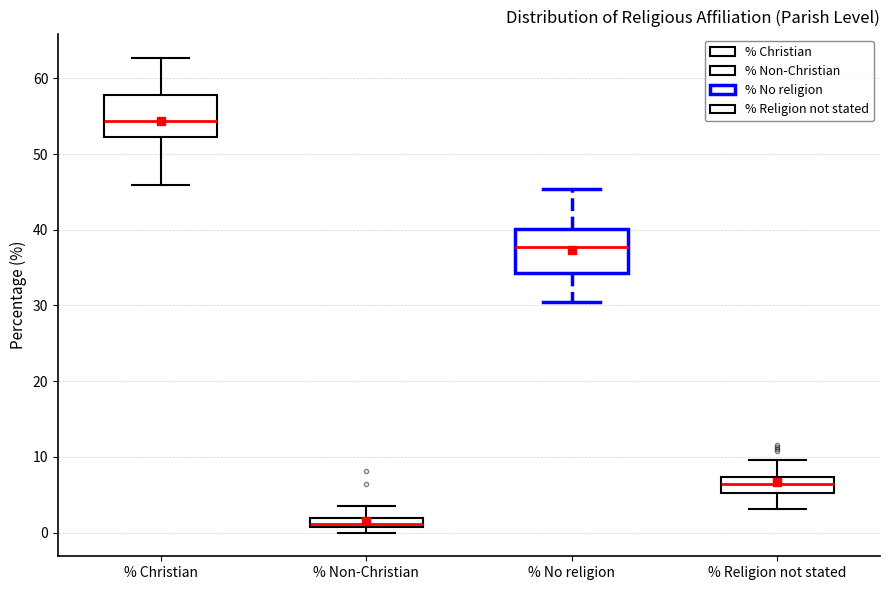

Where does the upper whisker of the box for % Non-Christian end on the y-axis? The values are not printed on the chart, so give them approximately, as read against the axis.

3